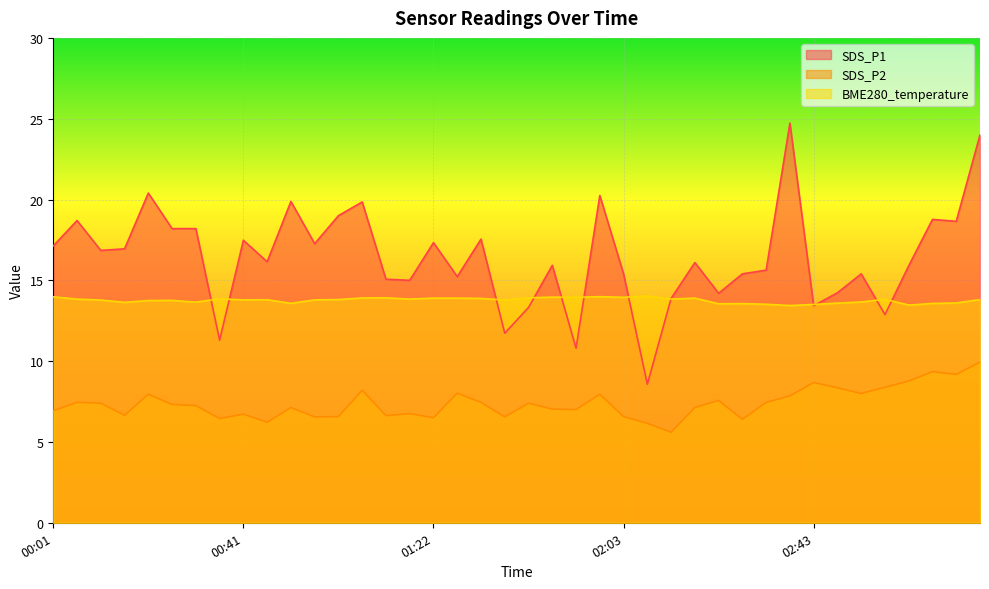

What is the sum of the SDS_P1 values at 01:58 and 00:36?

31.6